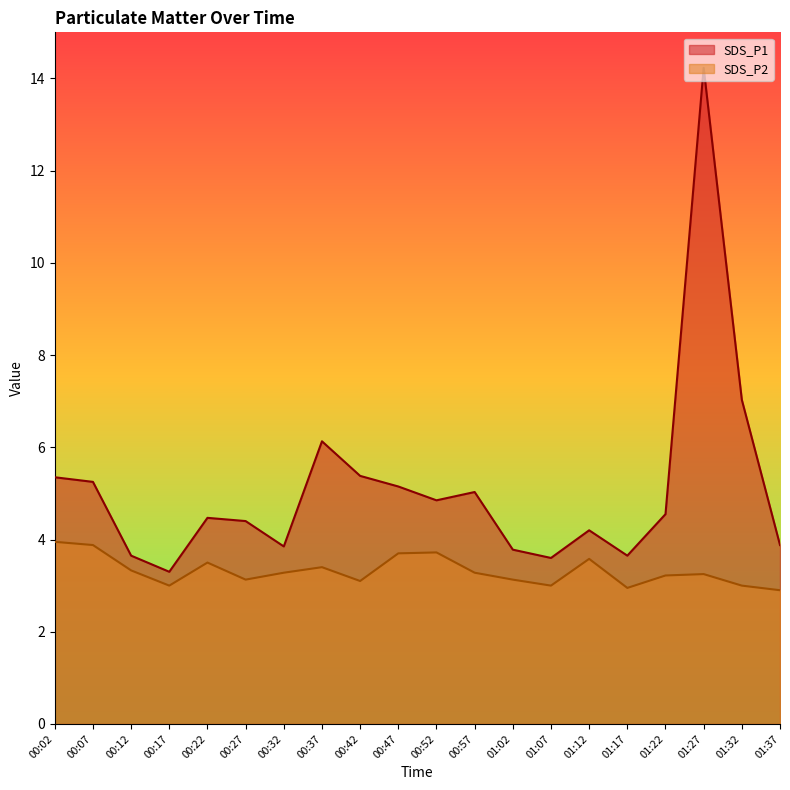

What position from the left is 00:42?

9